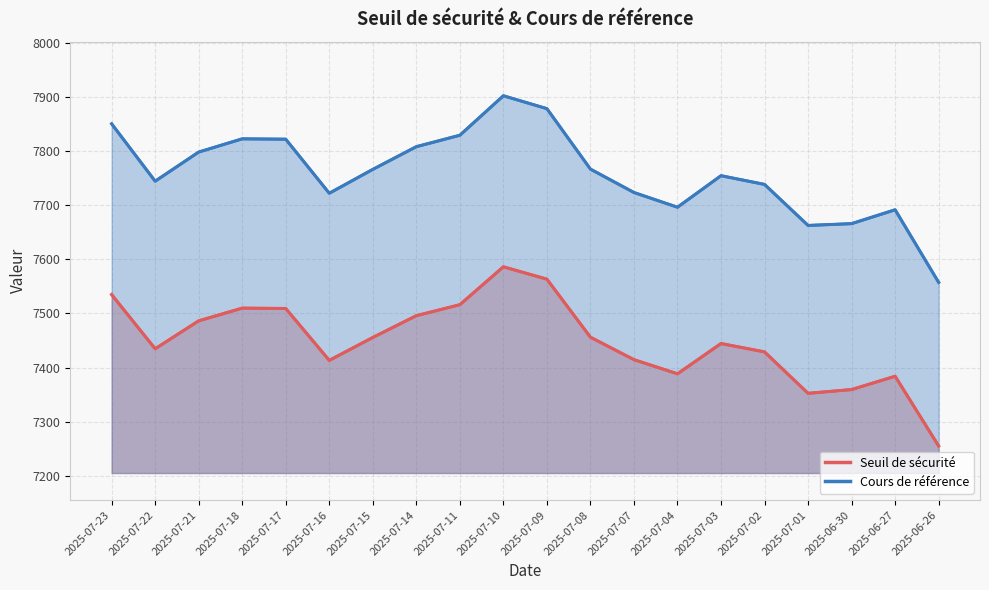

True or false: Seuil de sécurité and Cours de référence intersect in this chart.

False